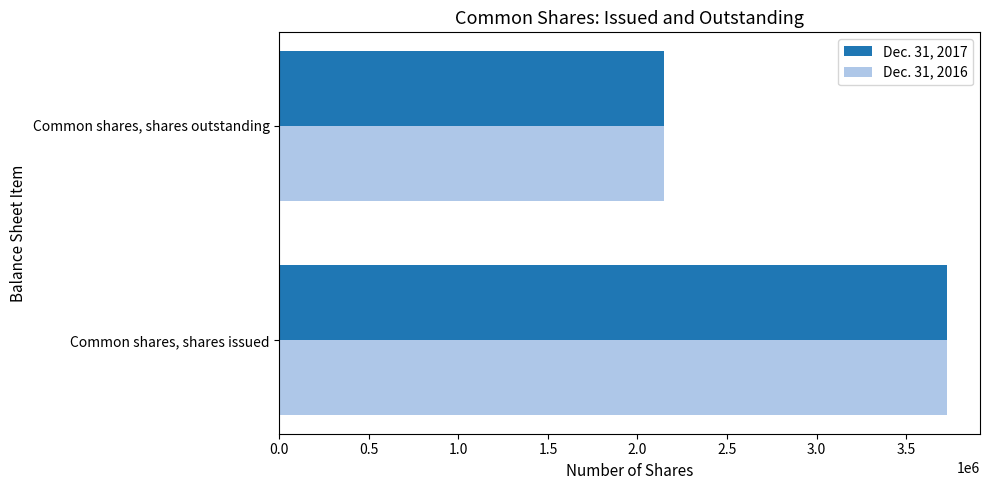

What is the total value across all series at Common shares, shares issued?

7451960